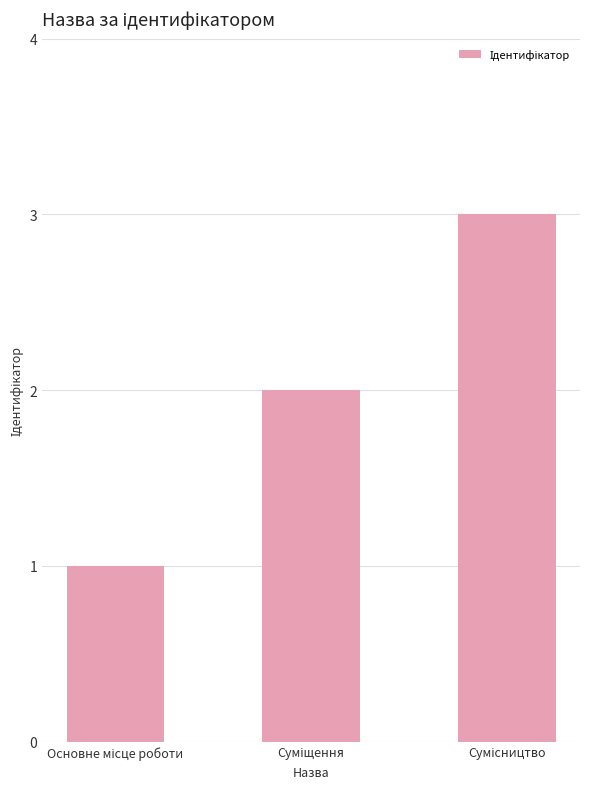

What is the greatest value displayed?

3